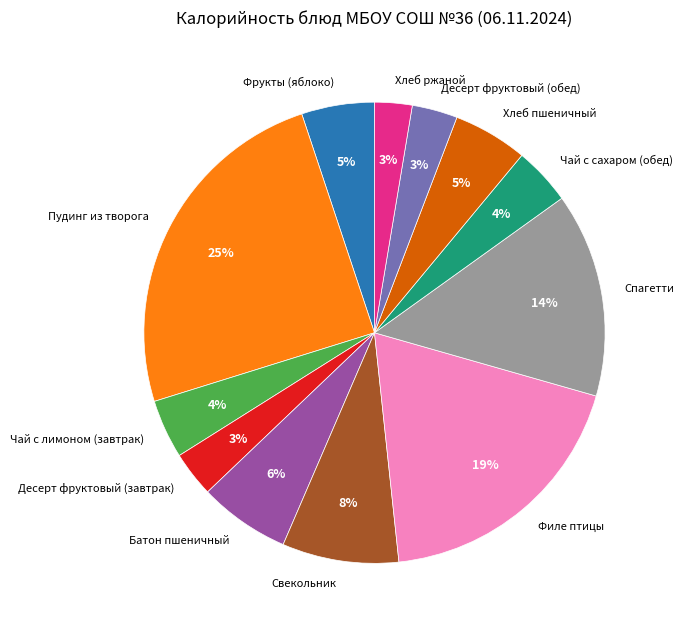

Which has a higher value, Фрукты (яблоко) or Пудинг из творога?

Пудинг из творога